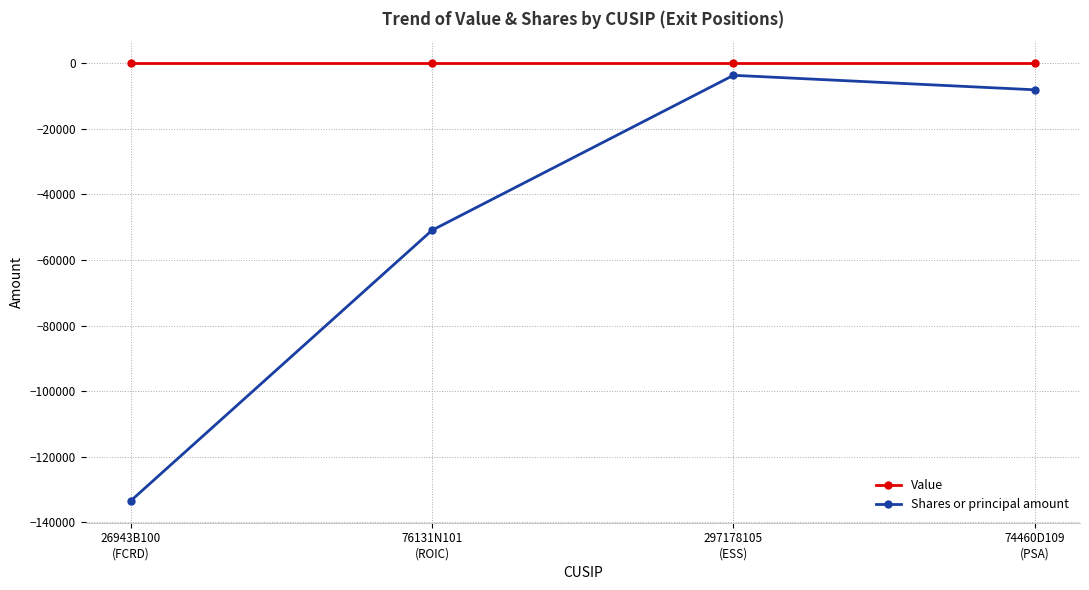

True or false: Shares or principal amount has a value of -87184 at 76131N101
(ROIC).

False